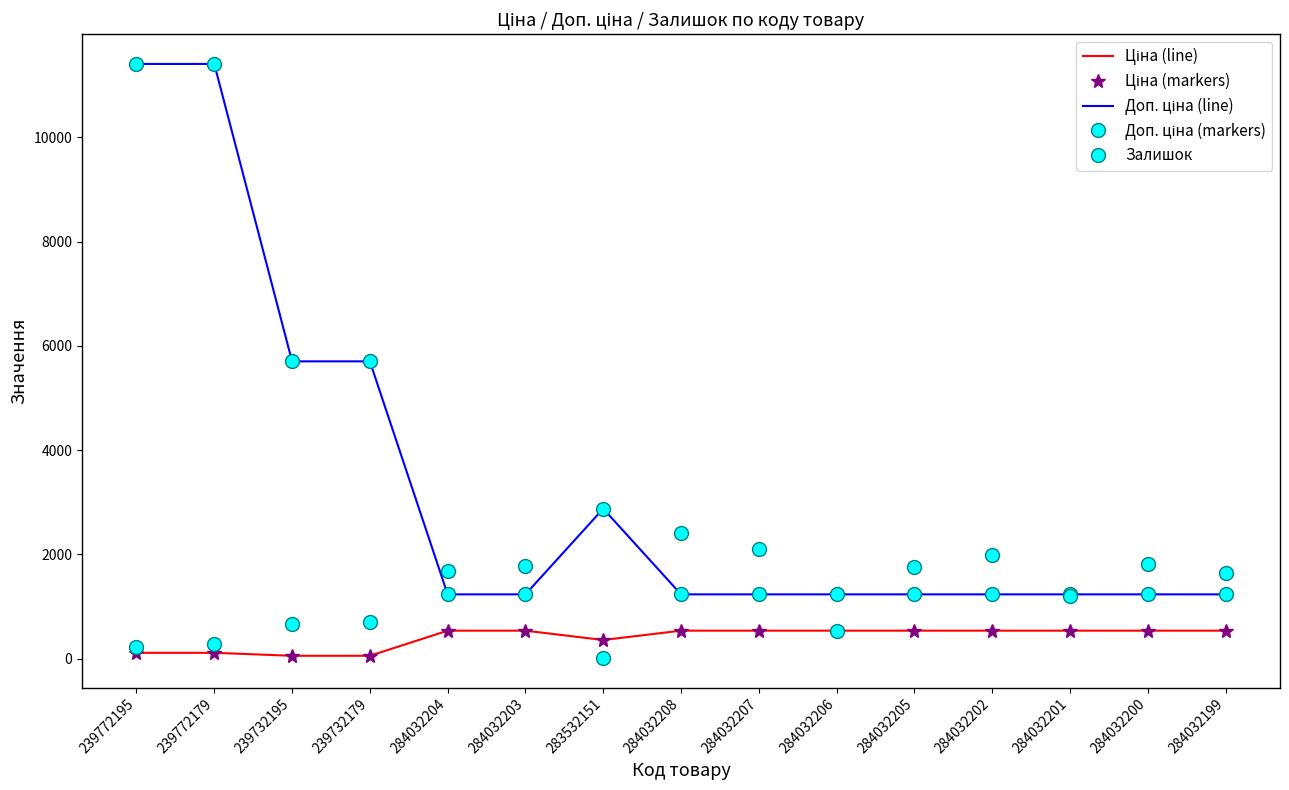

Rank the series at 284032206 from highest to lowest value.

Доп. ціна (line), Доп. ціна (markers), Ціна (line), Ціна (markers), Залишок